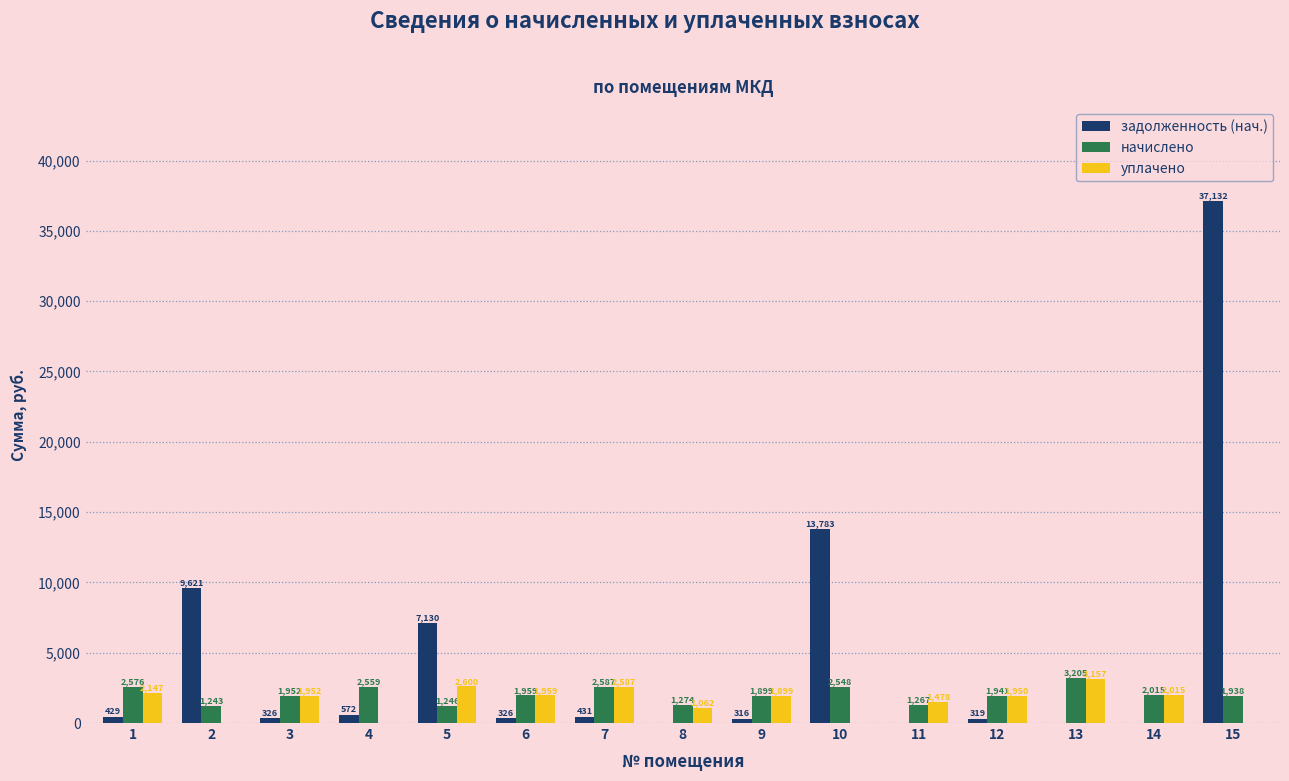

True or false: начислено has a value of 2586.9 at 7.

True